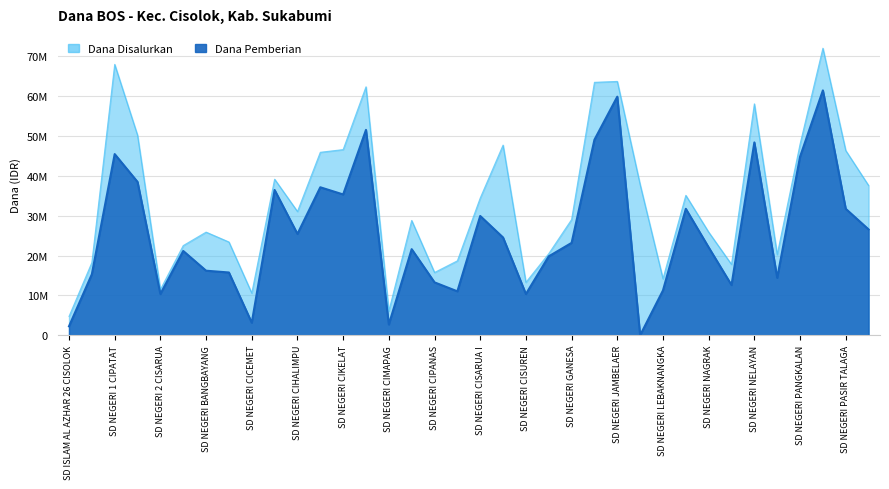

Where is Dana Disalurkan nearest to the value 38362500?

SD NEGERI KARANGPAPAK